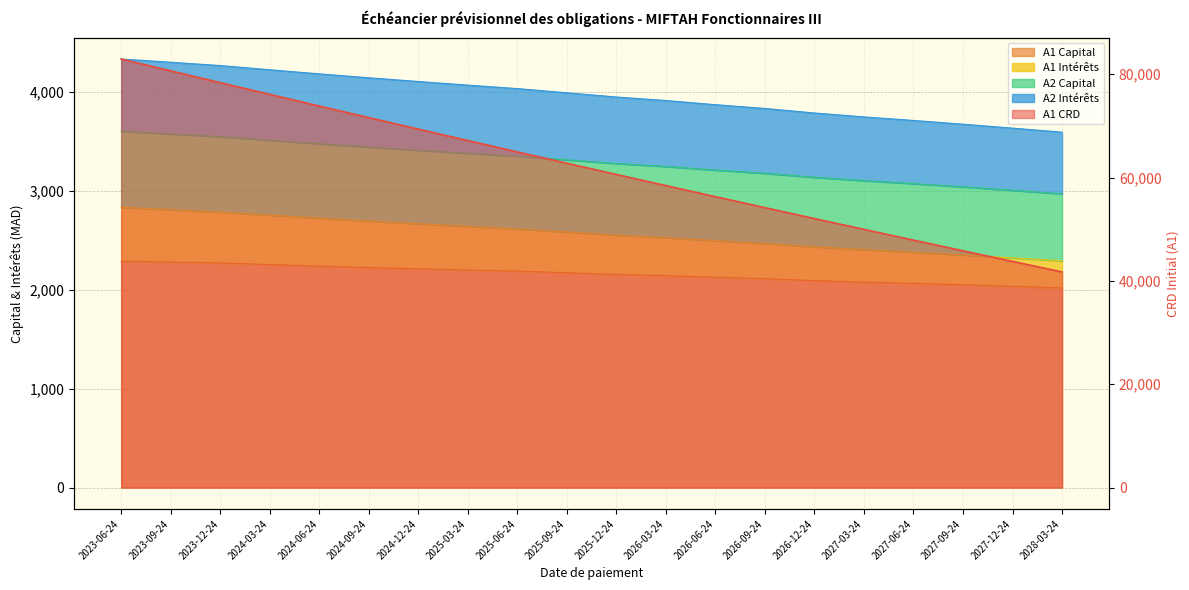

At how many categories does at least one series exceed 20914?

20